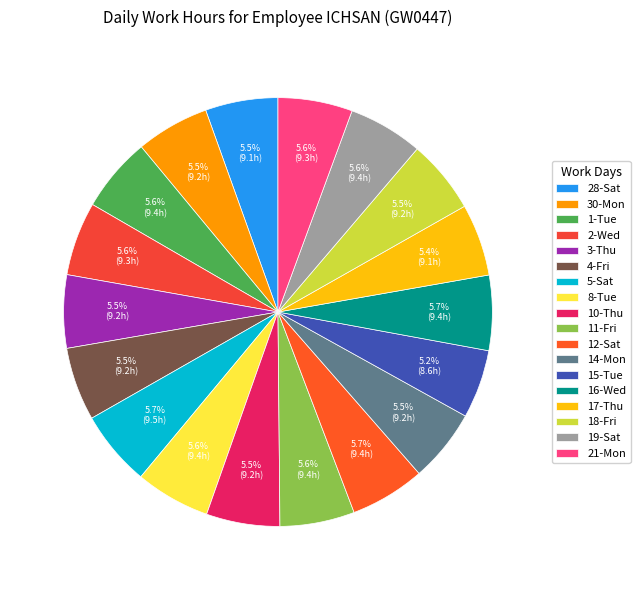

To the nearest percent, what is the difference between the largest and smallest slice percentages?

1%